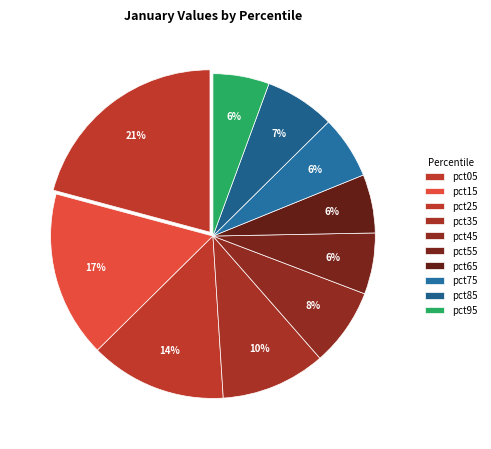

The pct15 slice represents 10% of the pie. True or false?

False